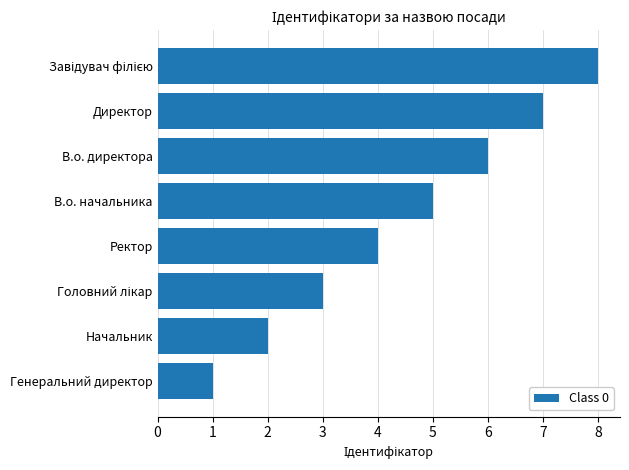

What is the difference between the second highest and second lowest values?

5